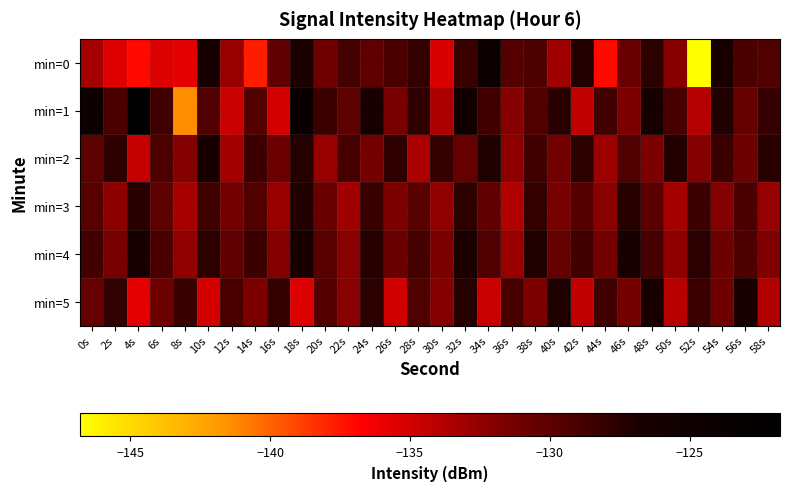

Between 36s and 44s, which series saw the biggest shift?

min=0